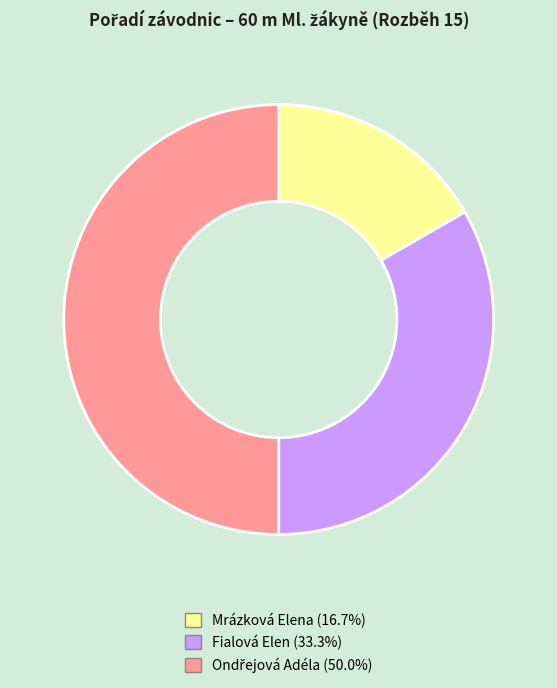

Which has a higher value, Mrázková Elena or Fialová Elen?

Fialová Elen